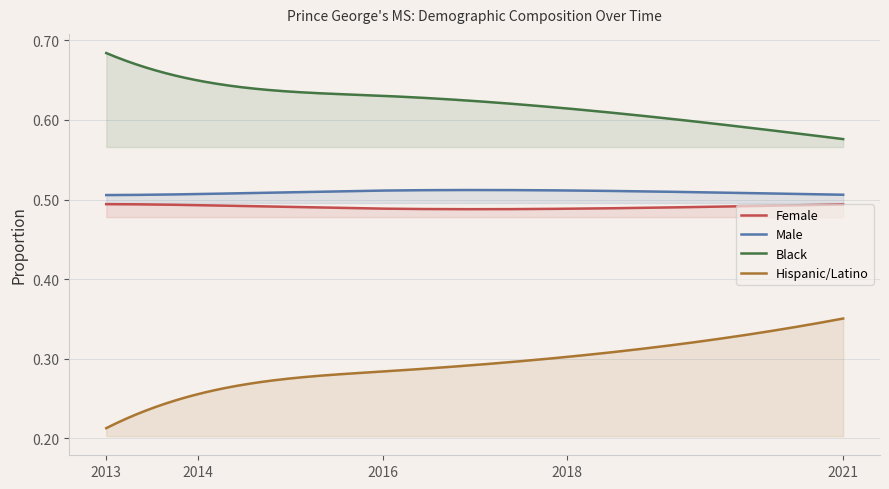

True or false: Hispanic/Latino has more than 0 interior local peaks.

False